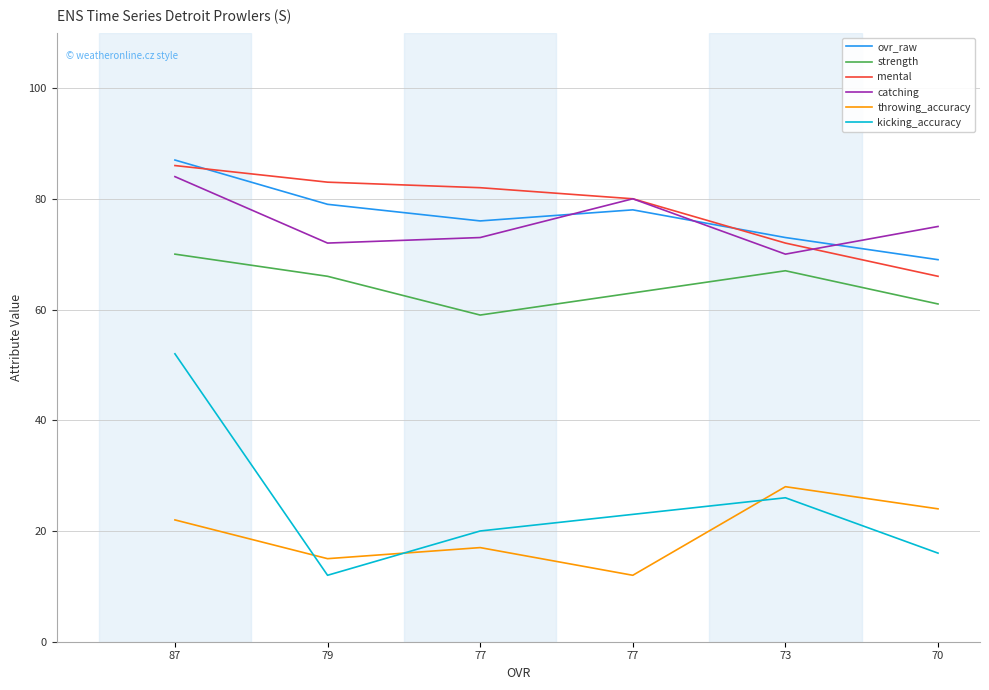

What are all the series names shown in the legend?

ovr_raw, strength, mental, catching, throwing_accuracy, kicking_accuracy